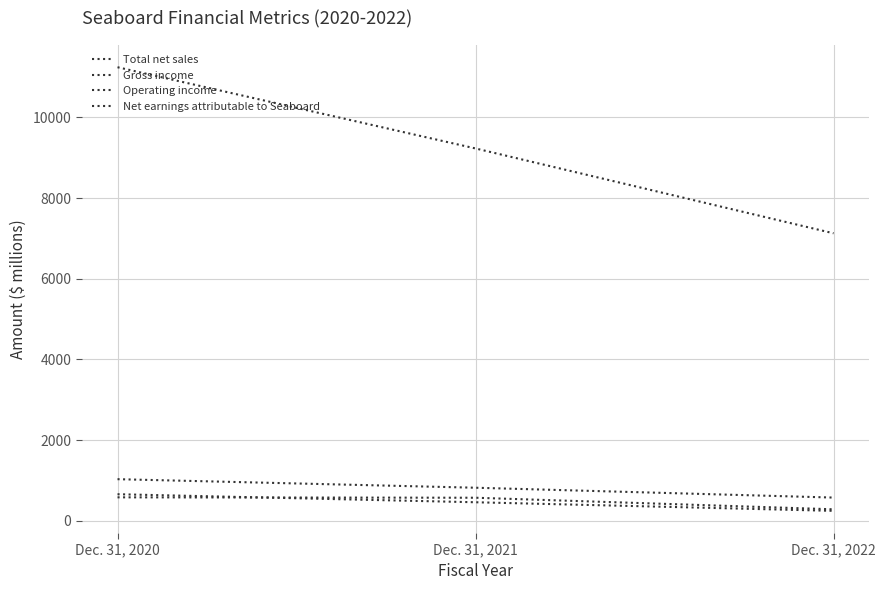

Is this an area chart (filled region under the line)?

No